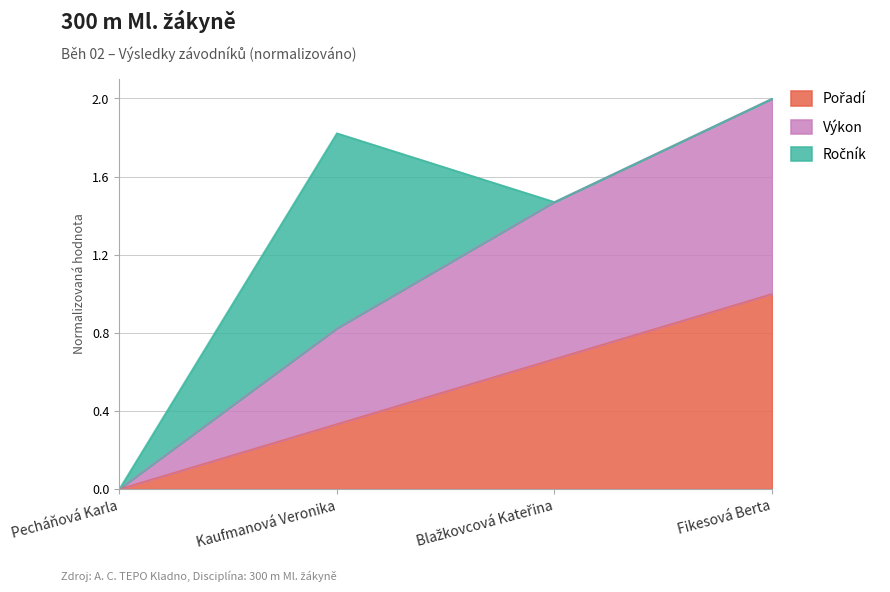

List the labels in order of Výkon value, smallest first.

Pecháňová Karla, Kaufmanová Veronika, Blažkovcová Kateřina, Fikesová Berta